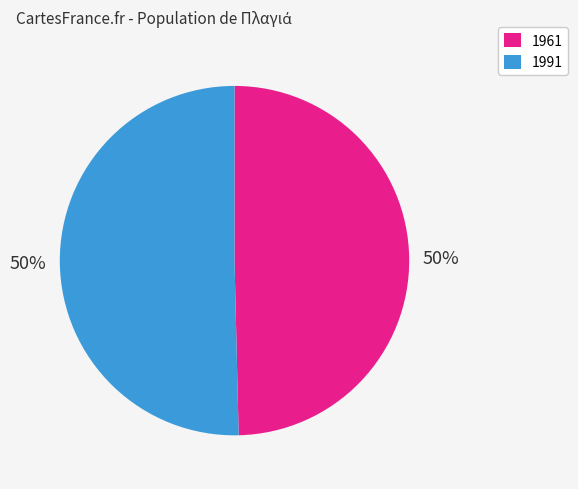

Which slice is the smallest?

1961